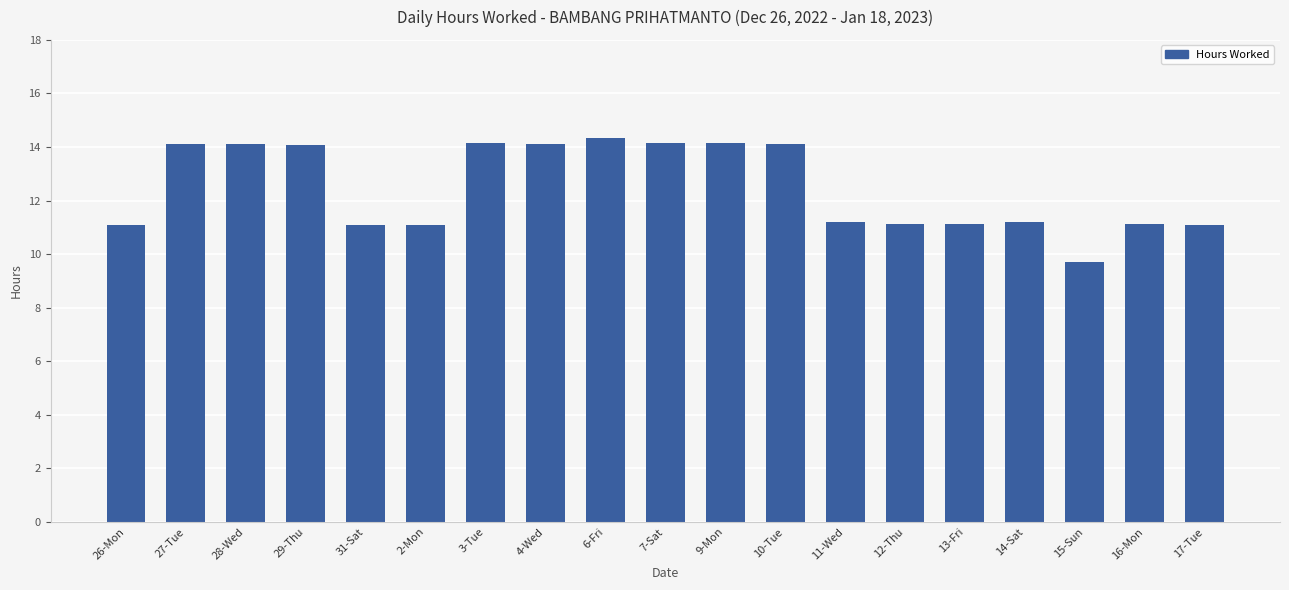

Read the value at 27-Tue.

14.1